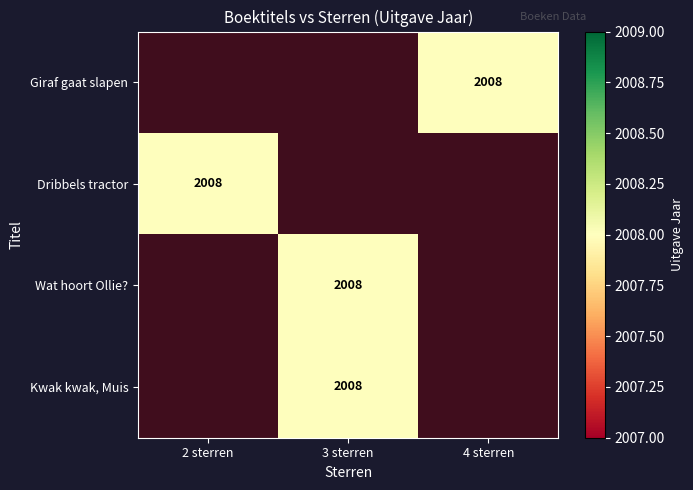

At which label is Dribbels tractor closest to 1004?

2 sterren